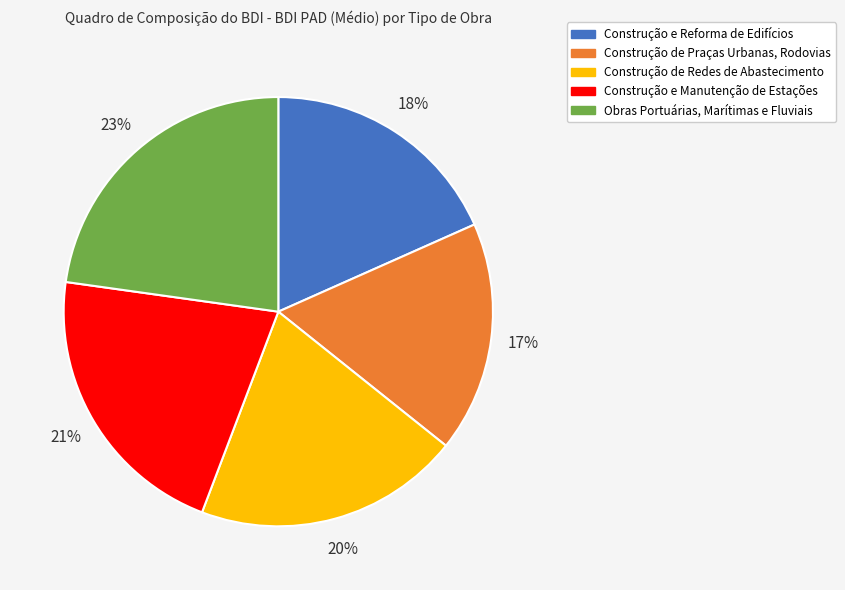

To the nearest percent, what is the average slice percentage?

20%